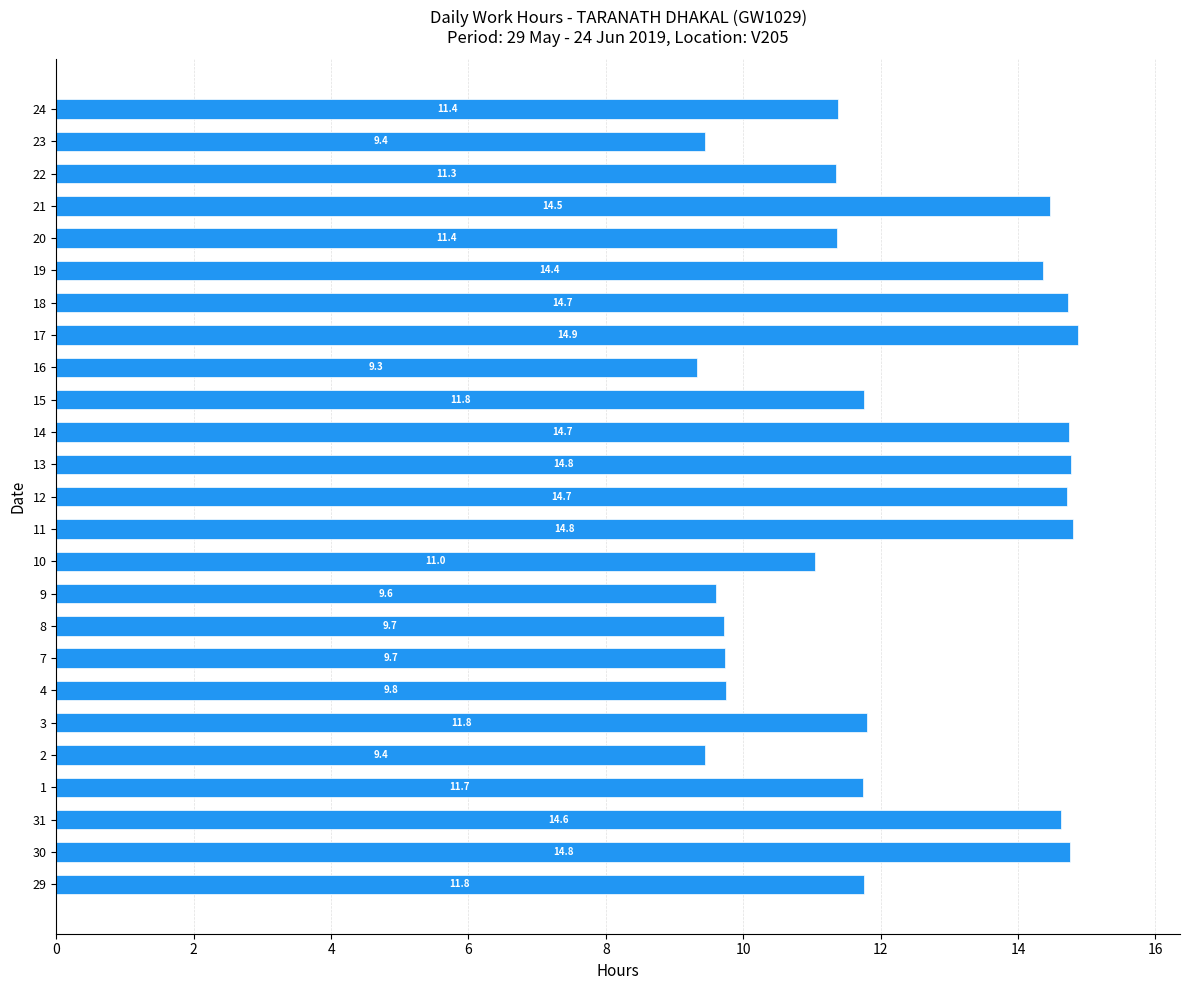

What is the change in value from 12 to 22?

-3.4